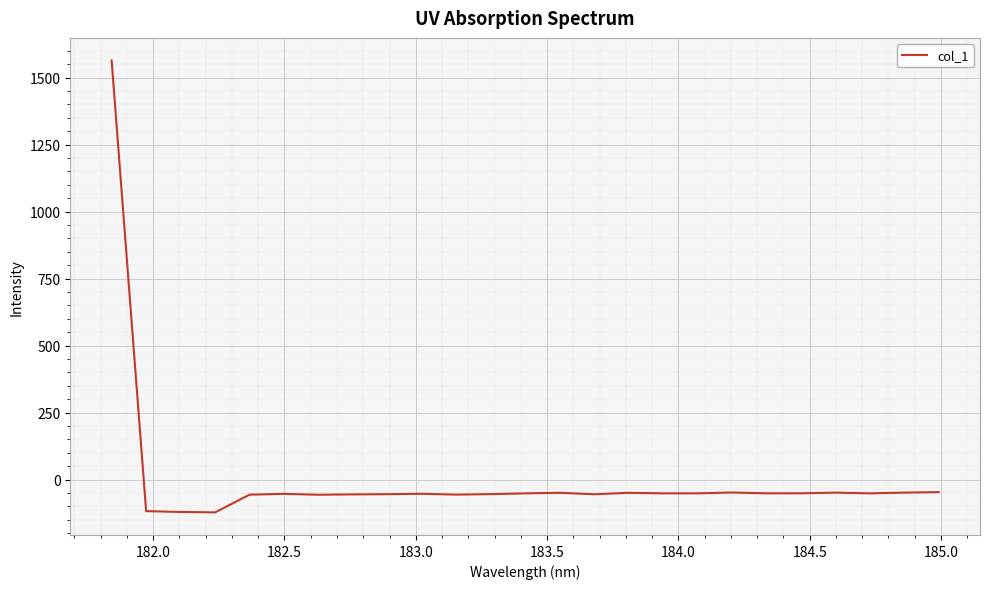

True or false: there are more than 2 points higher than both neighbors.

True